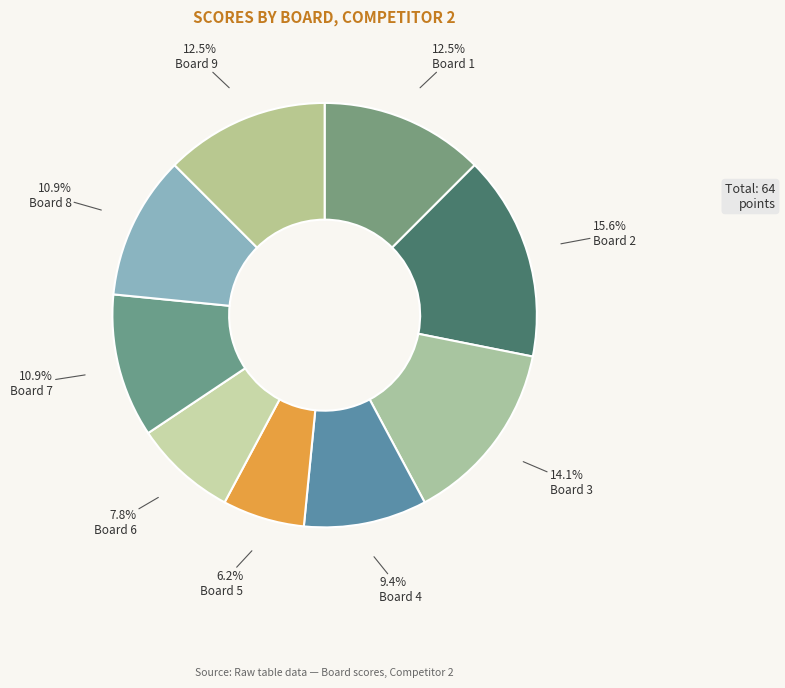

Is there any slice that represents more than half of the pie?

No